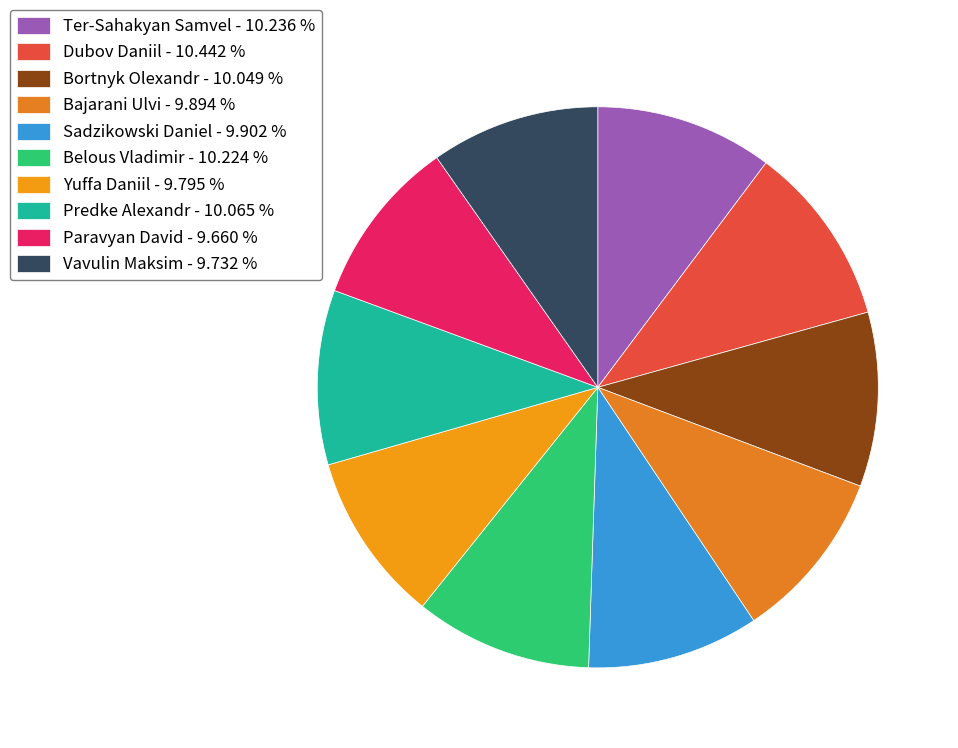

How many segments does this pie chart have?

10